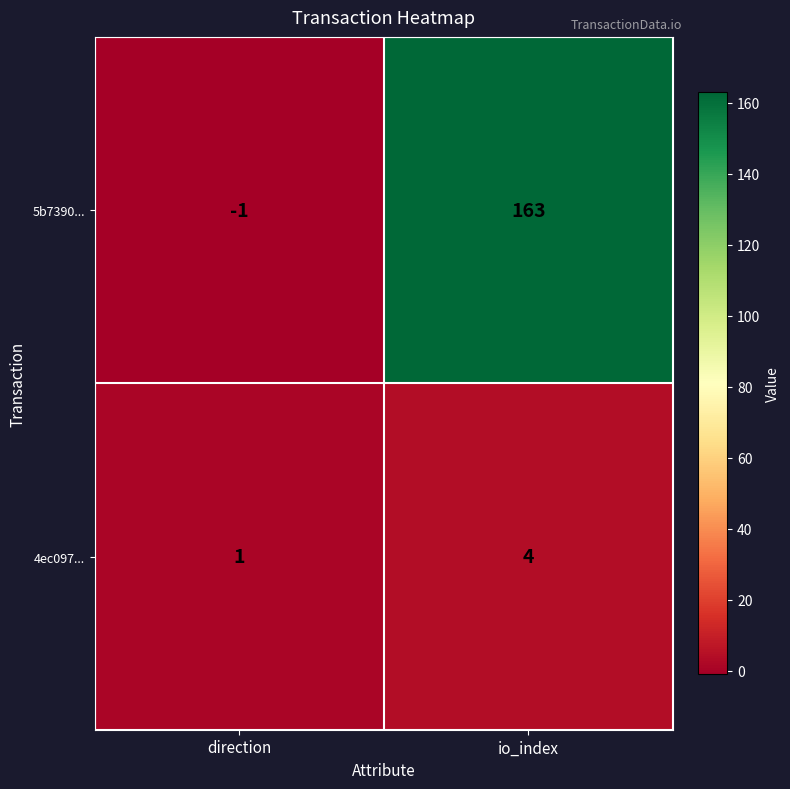

Which category has the highest value in the 5b7390... series?

io_index